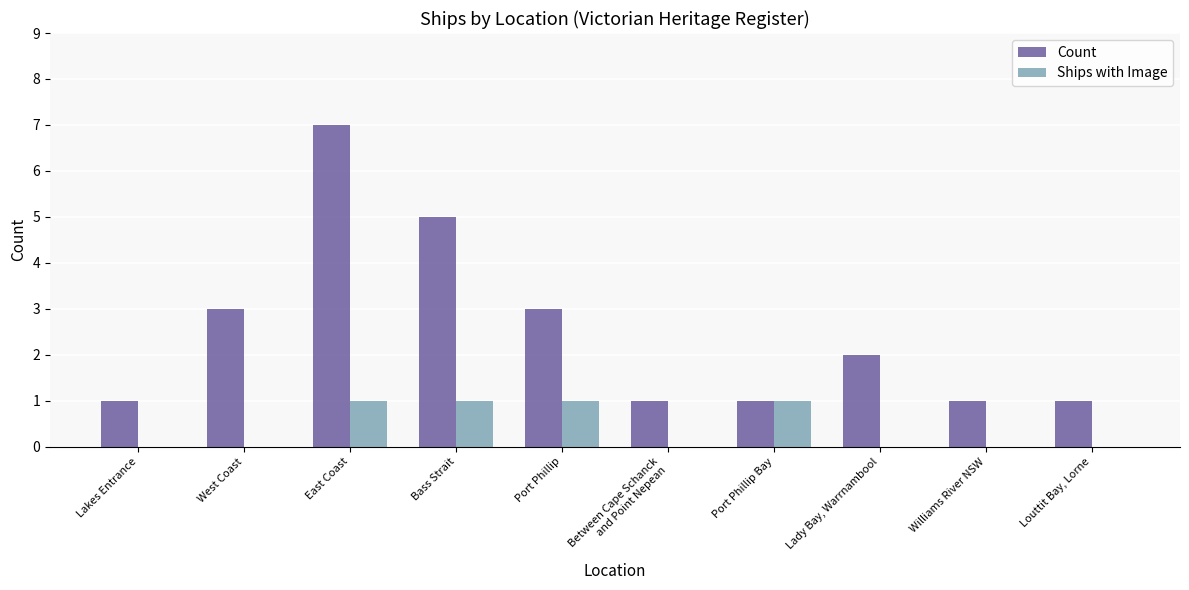

How many series are shown in this chart?

2